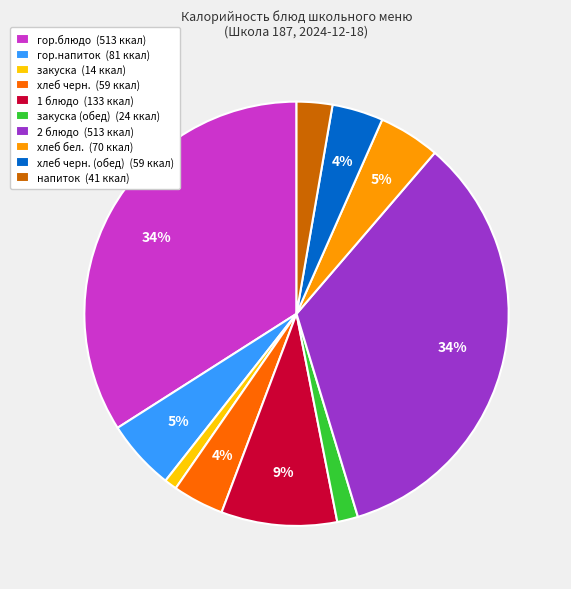

Does any single category account for the majority?

No